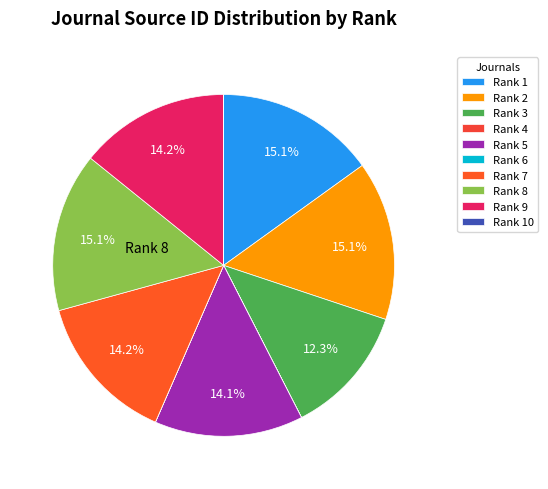

What percentage is the Rank 3 slice, to the nearest percent?

12%